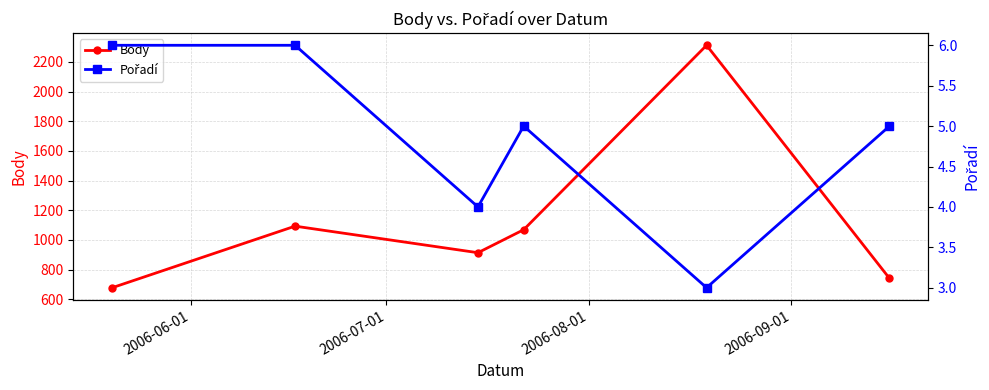

In Pořadí, how many points are lower than both neighbors (excluding endpoints)?

2